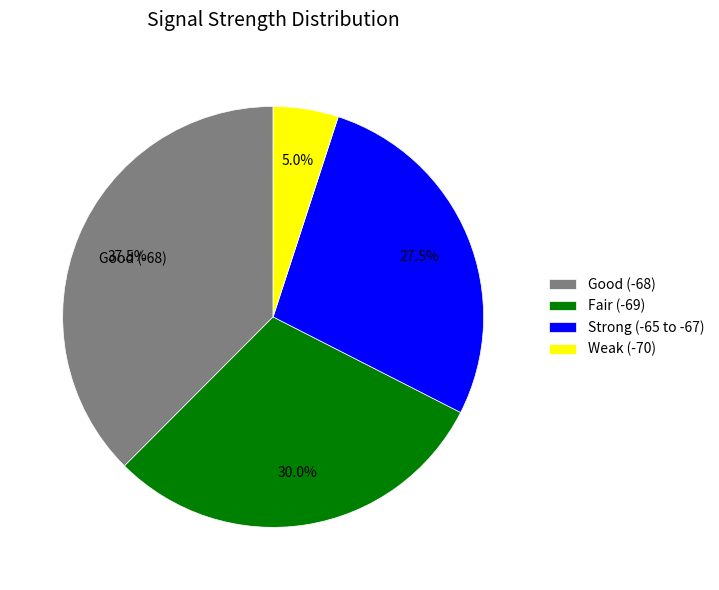

Is there any slice that represents more than half of the pie?

No